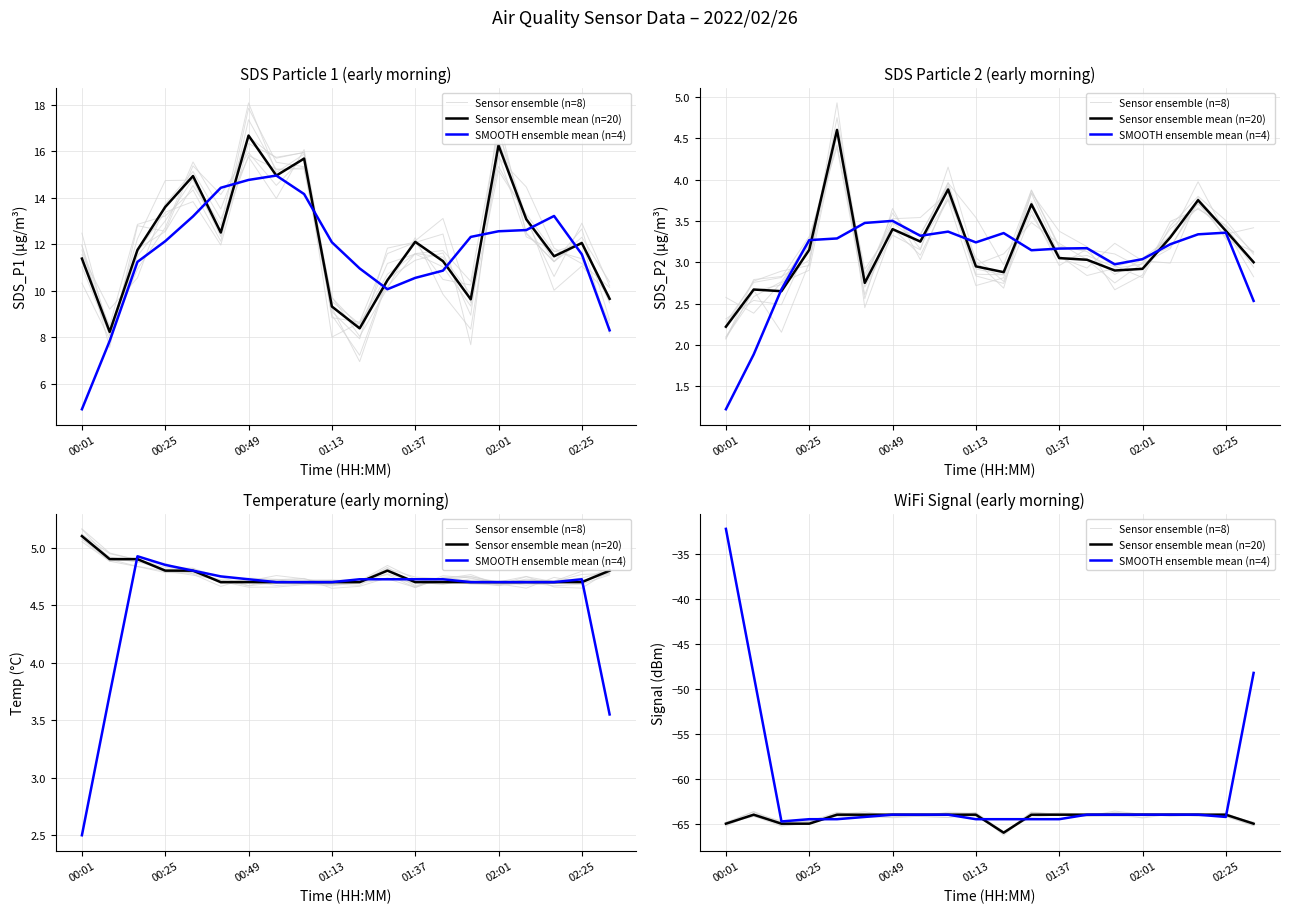

What are all the series names shown in the legend?

Sensor ensemble (n=8), Sensor ensemble mean (n=20), SMOOTH ensemble mean (n=4)